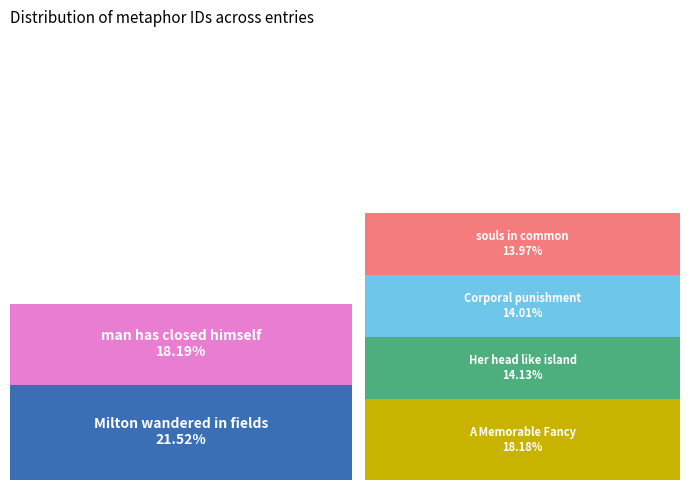

Between man has closed himself and A Memorable Fancy, which is larger?

man has closed himself